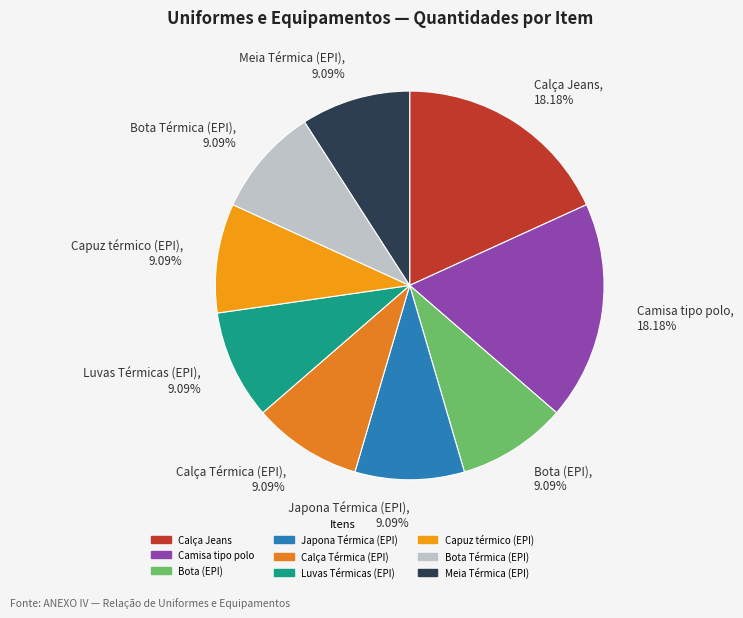

Is there any slice that represents more than half of the pie?

No